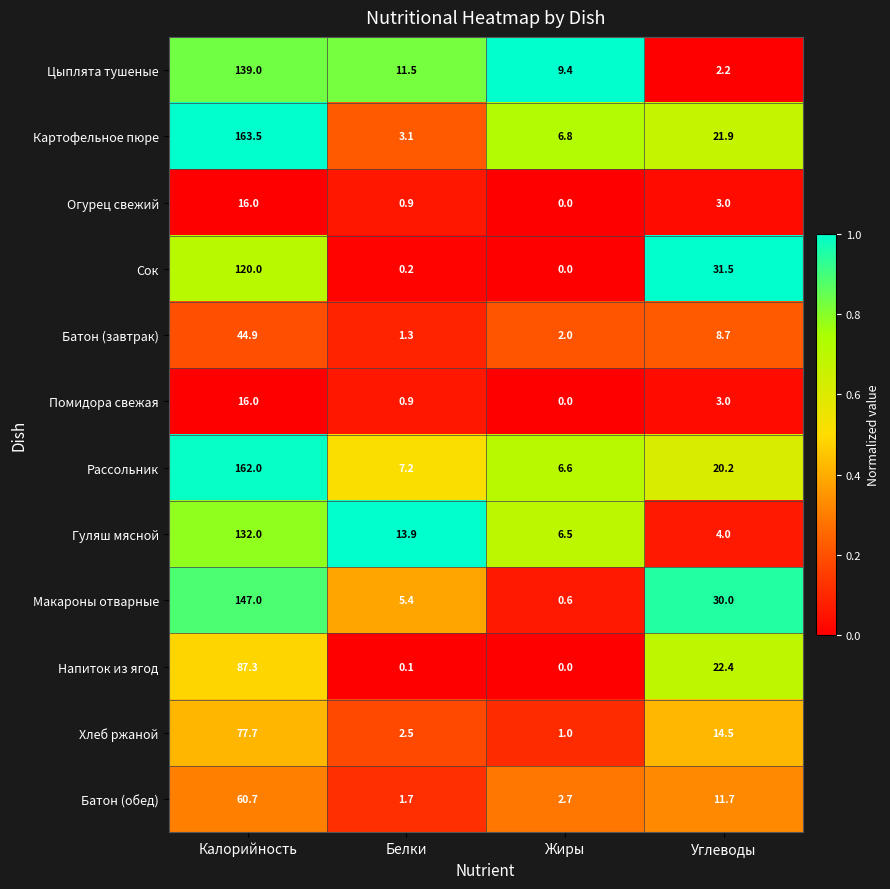

What is the sum of all Хлеб ржаной values?

95.7